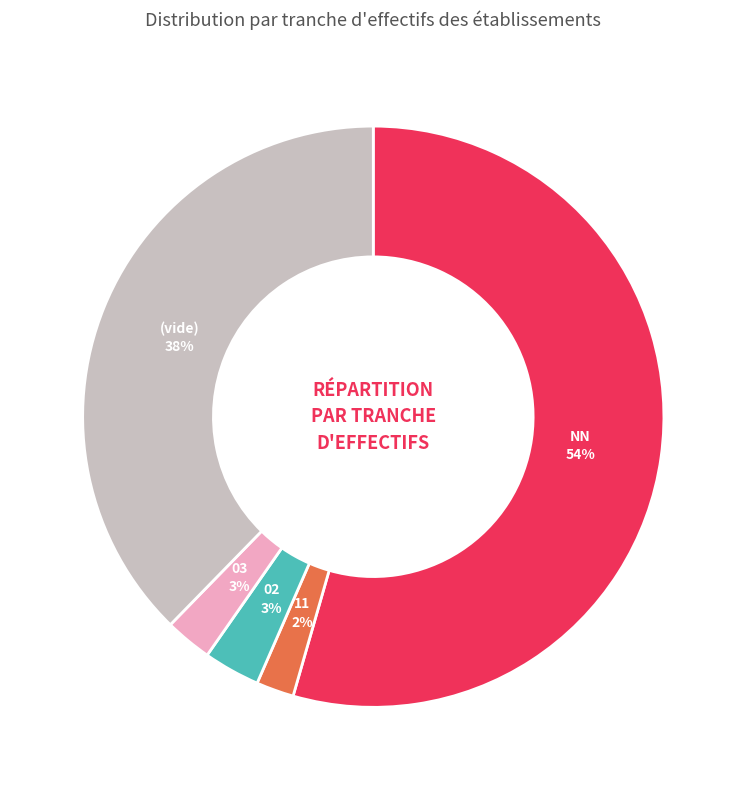

How many segments does this pie chart have?

5